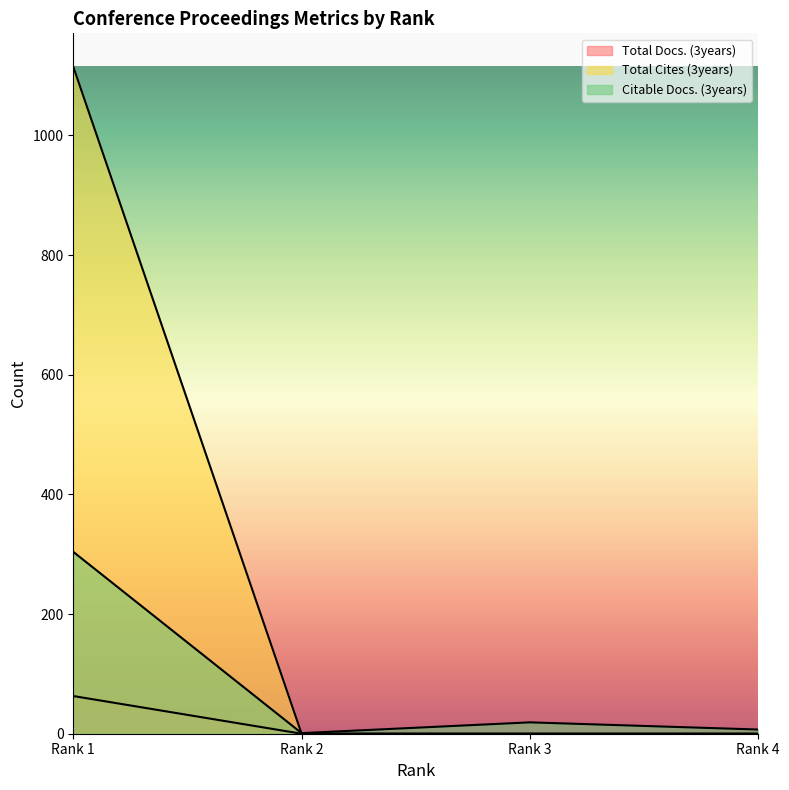

Which category has the highest value in the Total Docs. (3years) series?

Rank 1